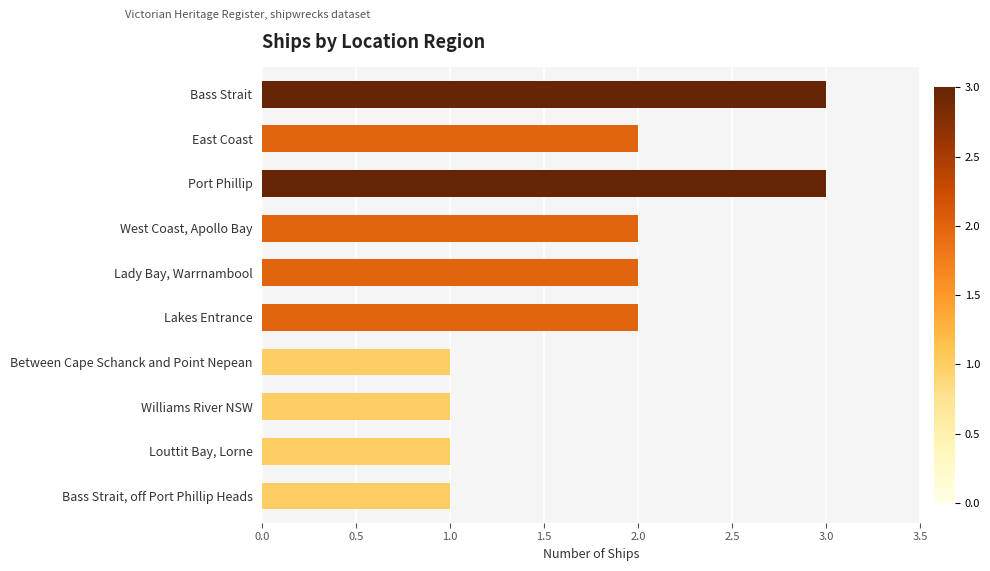

What is the sum of all values?

18